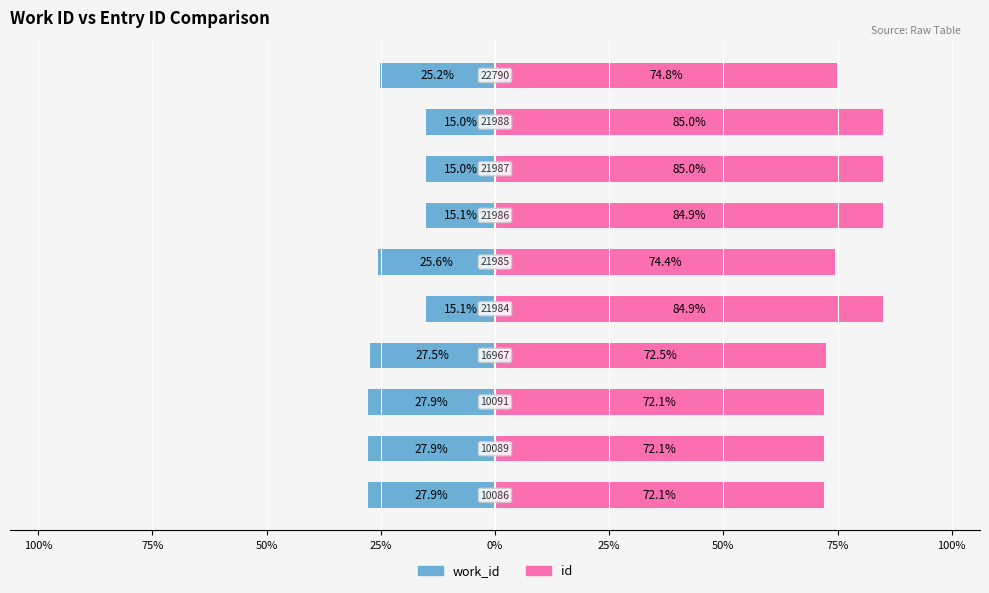

Reading right to left, transcribe all the data shown in this chart.

work_id: 100%=-25.2	75%=-15.0	50%=-15.0	25%=-15.1	0%=-25.6	25%=-15.1	50%=-27.5	75%=-27.9	100%=-27.9	125%=-27.9
id: 100%=74.8	75%=85.0	50%=85.0	25%=84.9	0%=74.4	25%=84.9	50%=72.5	75%=72.1	100%=72.1	125%=72.1